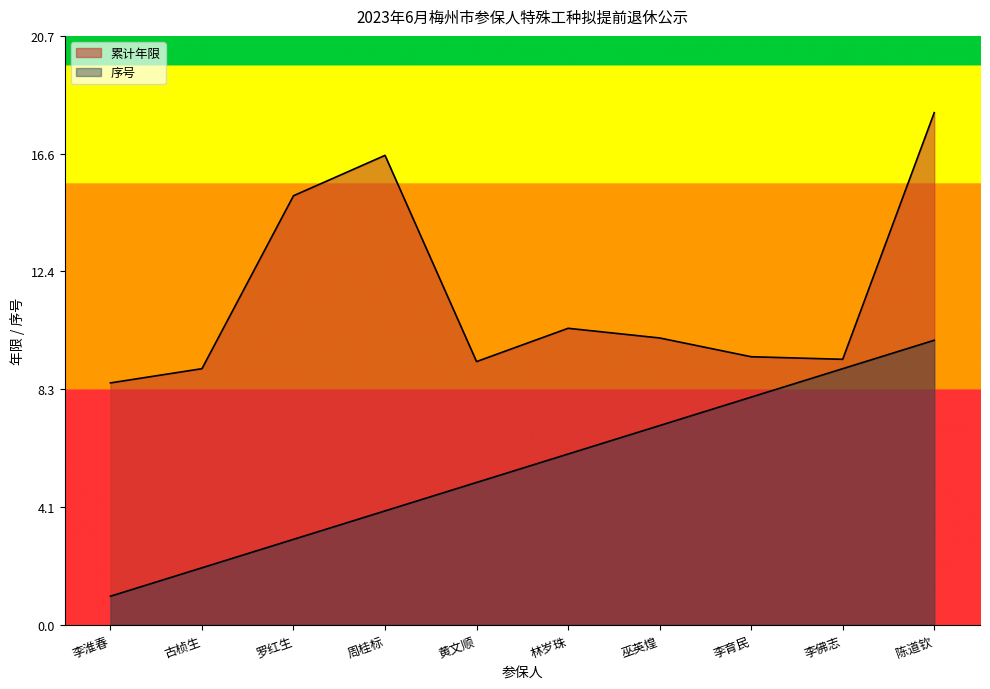

At which category does the chart reach its minimum across all series?

李淮春